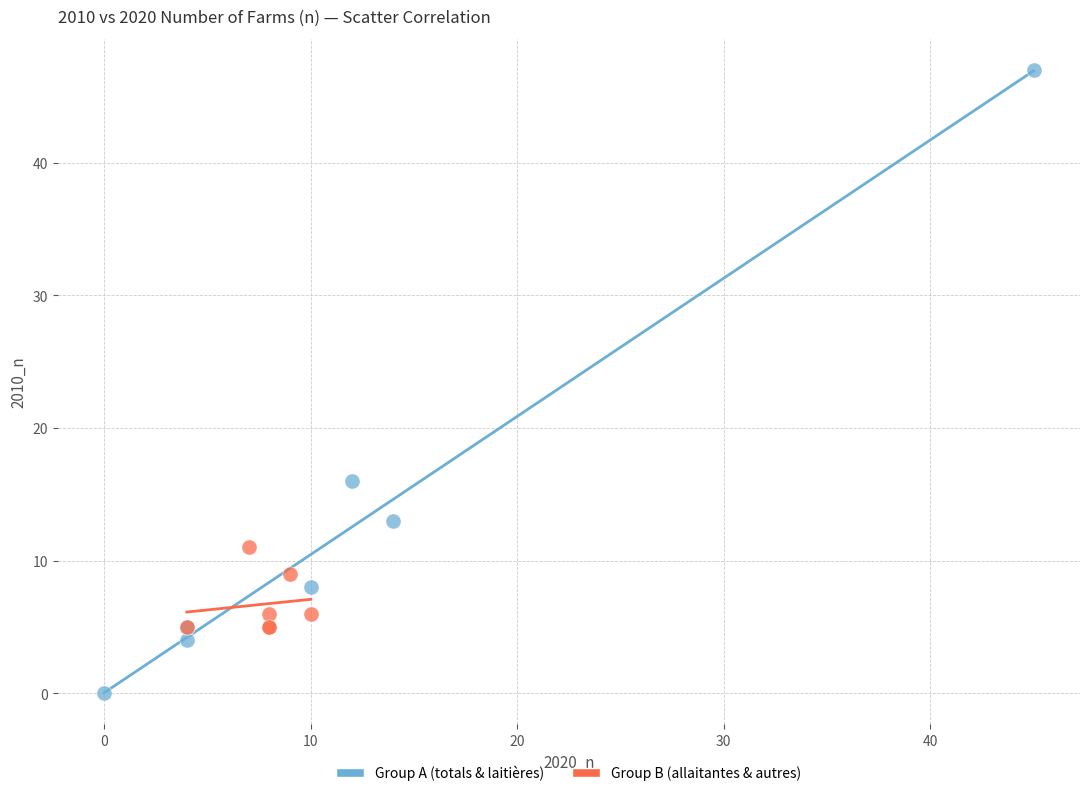

Which series has the largest Y range (max minus min)?

Group A (totals & laitières)